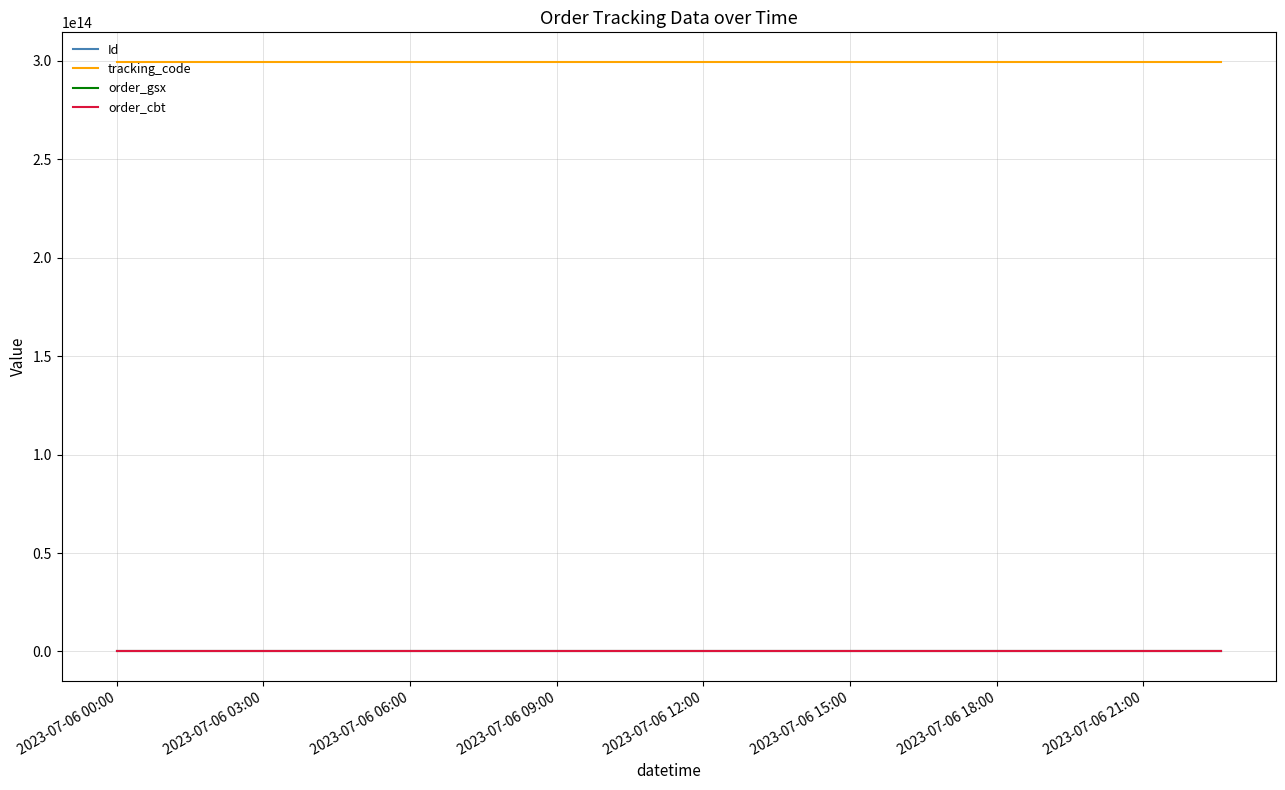

Which series has the largest total across all categories?

tracking_code